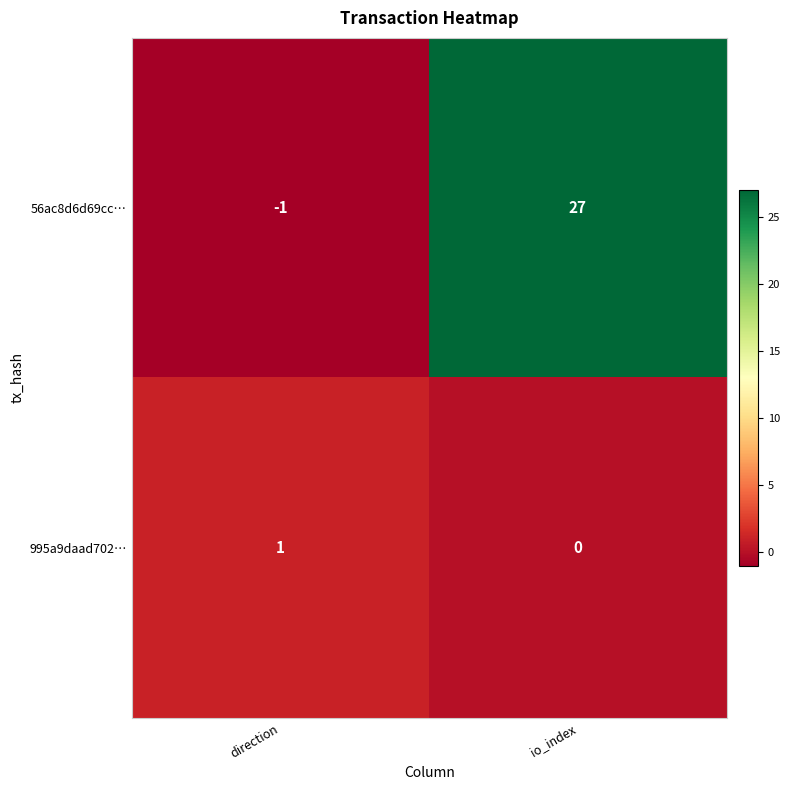

How many values in 56ac8d6d69cc… are above zero?

1